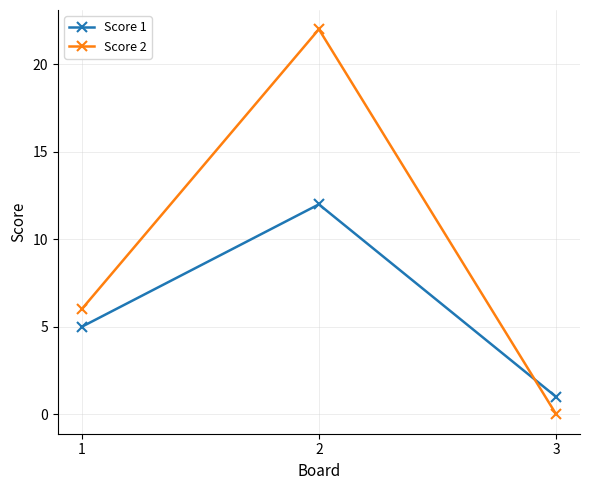

How many lines are shown in the chart?

2